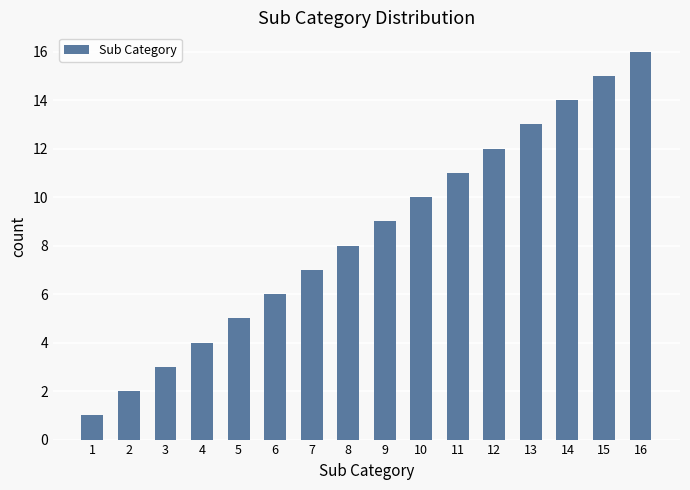

What is the value of the 14th bar from the left?

14